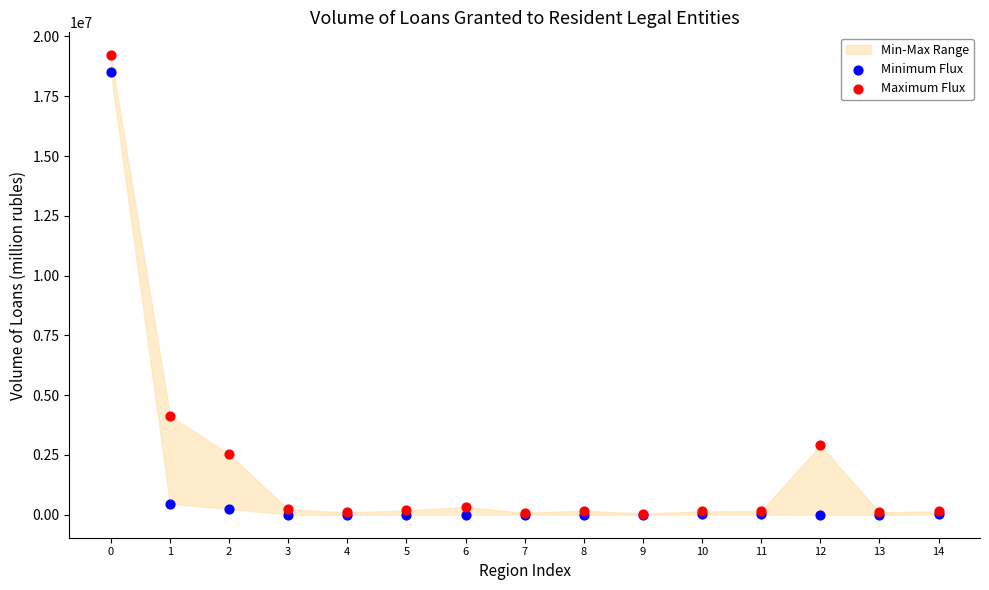

In the Minimum Flux series, what Y value is closest to 9259600?

460223